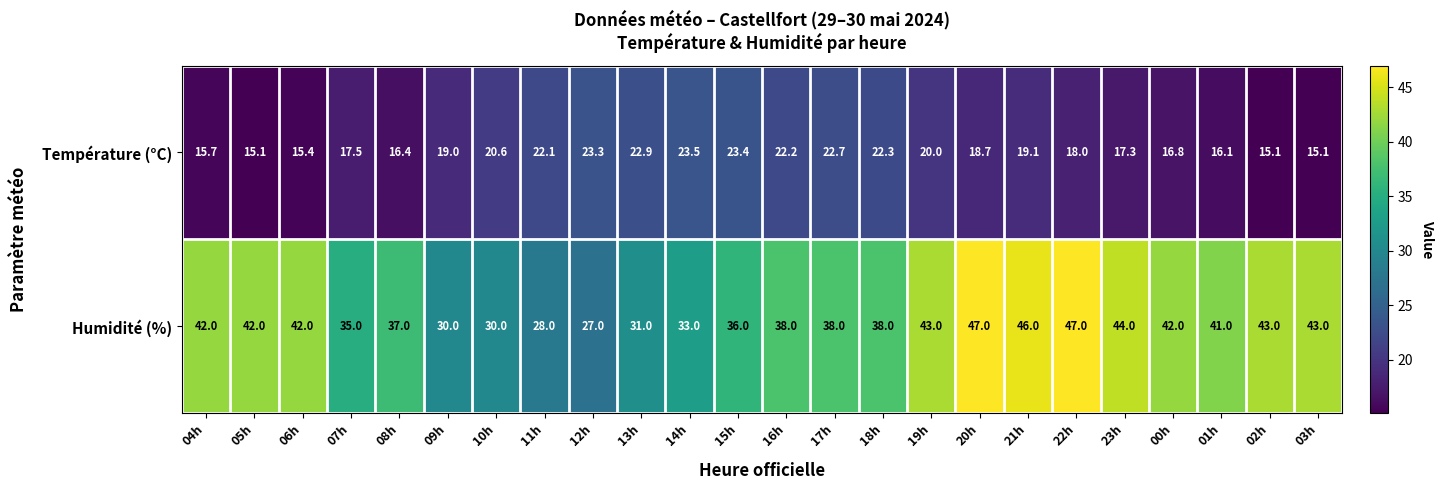

What is the sum of all Humidité (%) values?

923.0